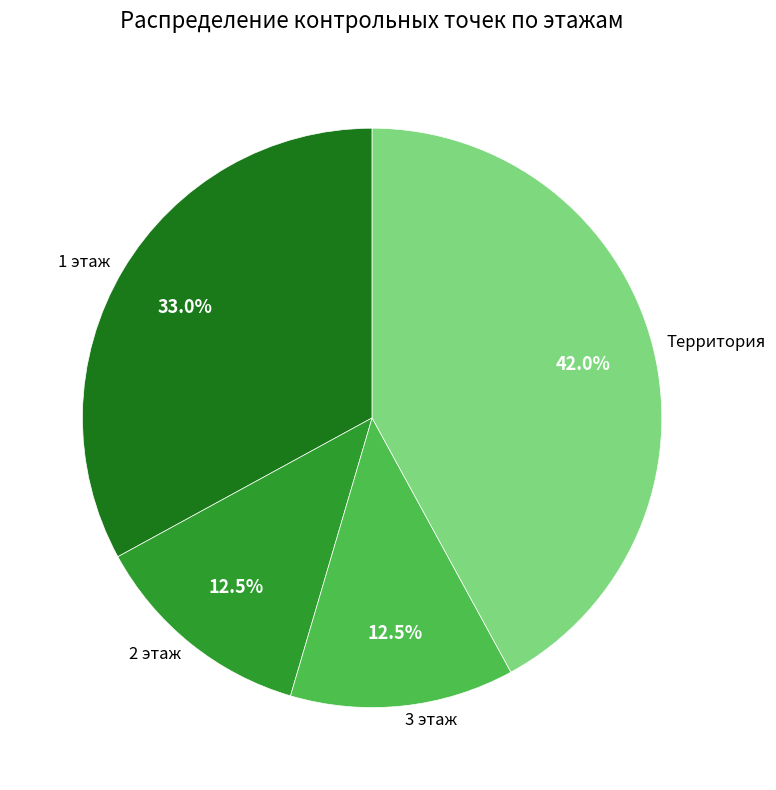

What is the largest slice in the pie chart?

Территория